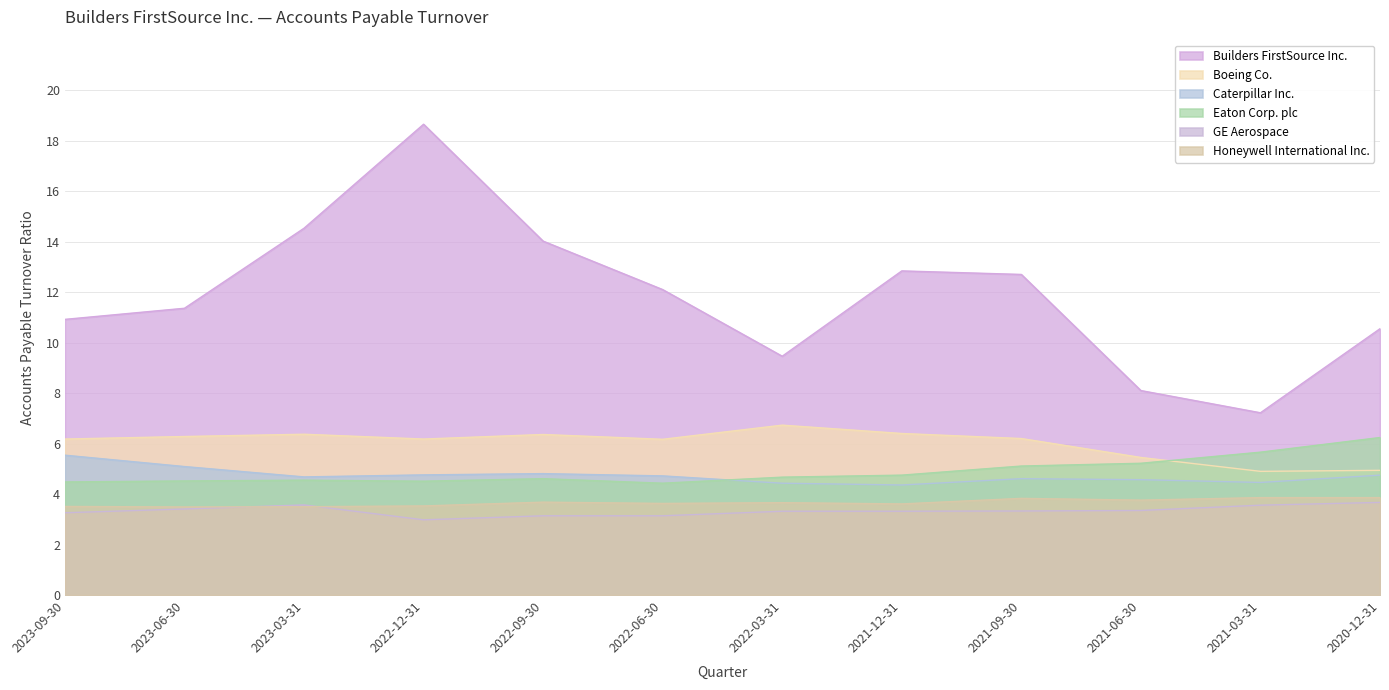

Which has a higher value, 2021-09-30 or 2022-12-31?

2022-12-31